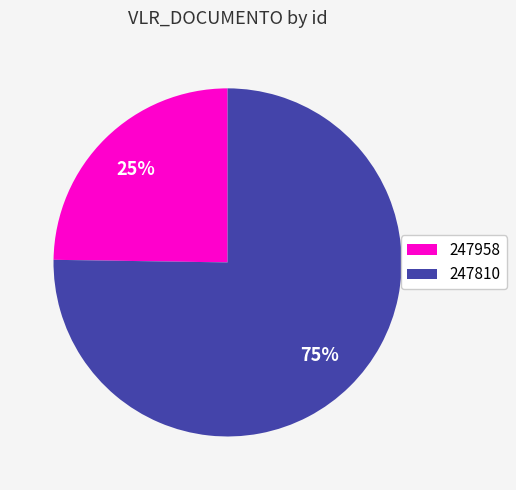

To the nearest percent, what percentage of the pie is 247810?

75%